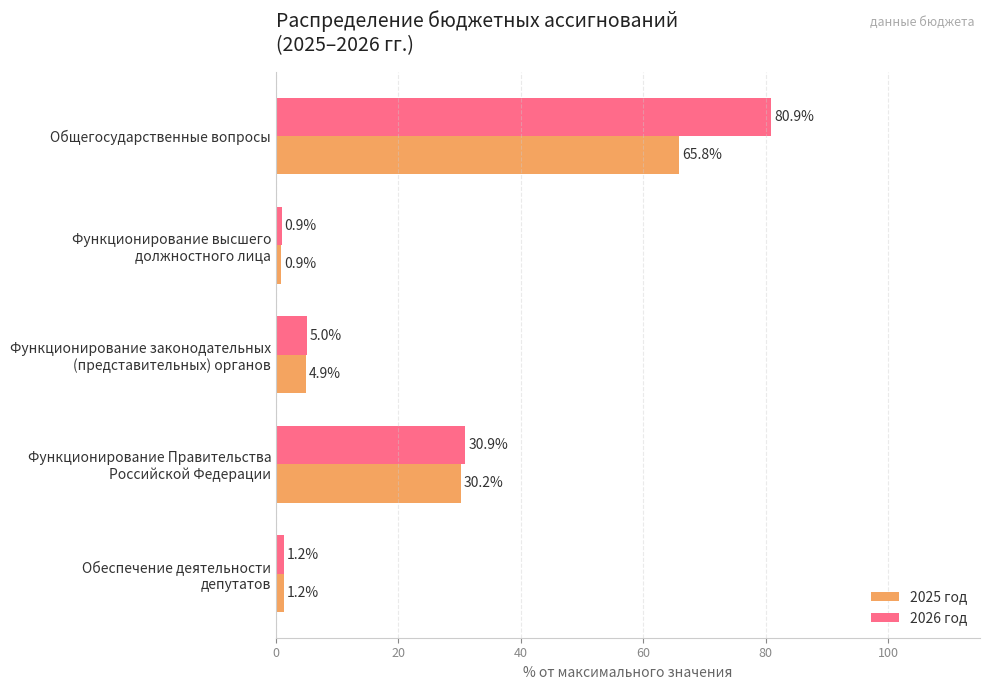

Which series has the largest range (max minus min)?

2026 год